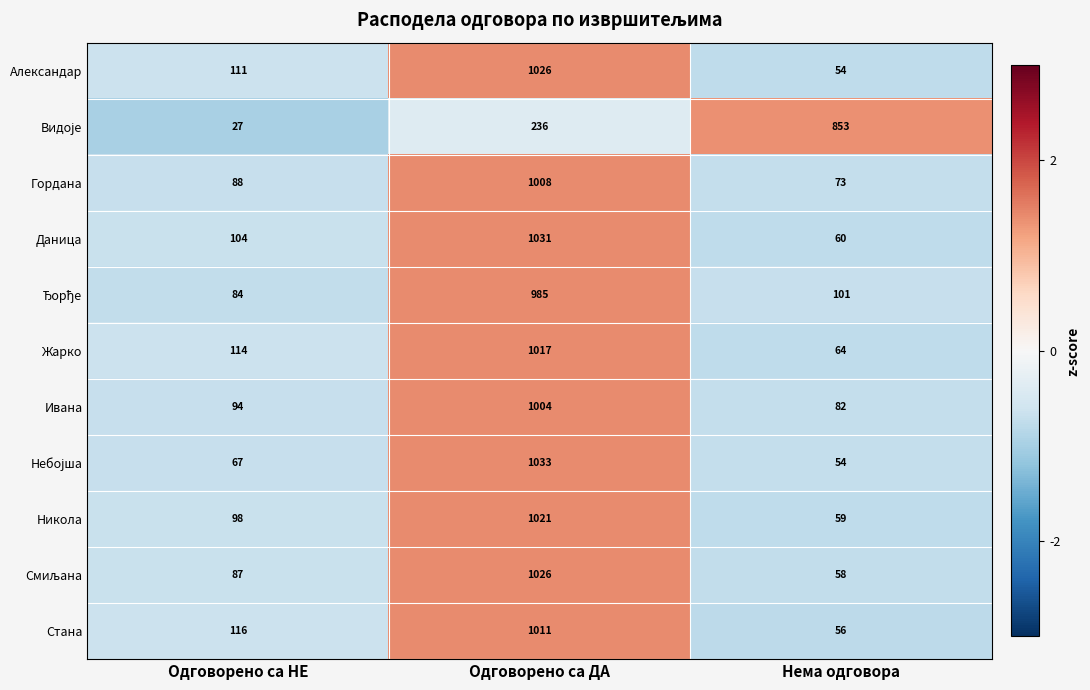

The Гордана series shows 73 at Нема одговора. True or false?

True